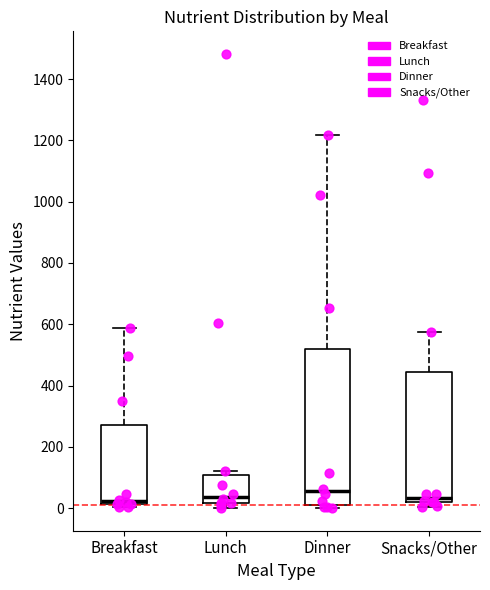

Reading left to right, read every box against the y-axis: the position of its median line, the range the box covers, and the ends of its whiskers. The values are not printed on the chart, so give them approximately, as read against the axis.

Breakfast: median 20 (just above the box's lower edge), box 20 to 280, whiskers 0 to 580
Lunch: median 40, box 20 to 100, whiskers 0 to 120
Dinner: median 60, box 0 to 520, whiskers 0 (just below the box's lower edge) to 1220
Snacks/Other: median 40, box 20 to 440, whiskers 0 to 580